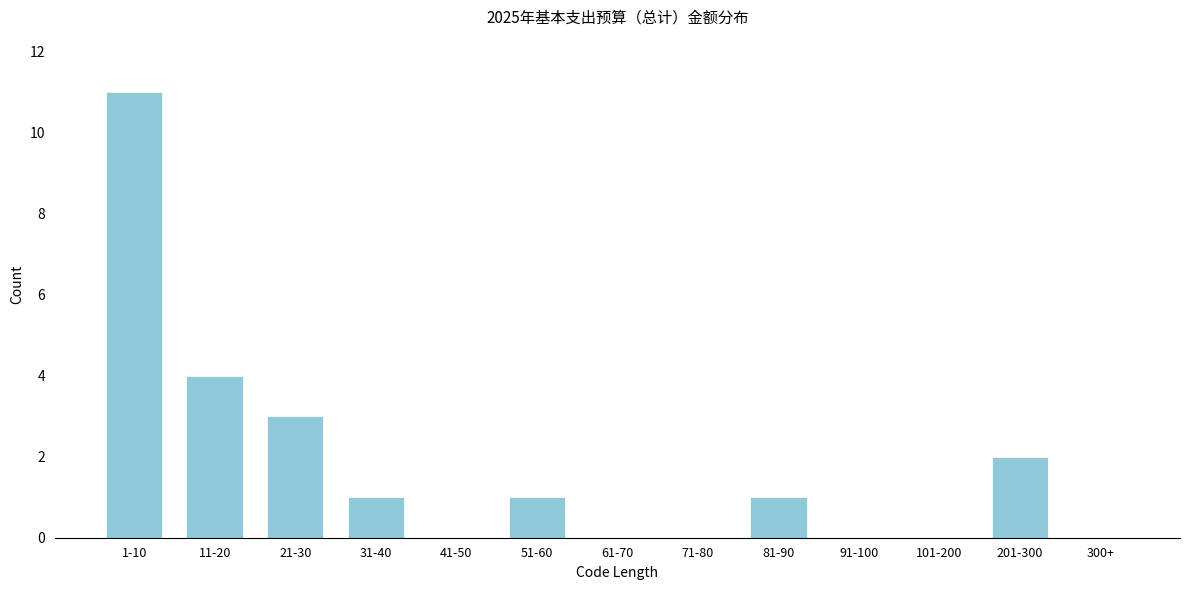

Reading right to left, what are all the values shown in this chart?

300+=0	201-300=2	101-200=0	91-100=0	81-90=1	71-80=0	61-70=0	51-60=1	41-50=0	31-40=1	21-30=3	11-20=4	1-10=11